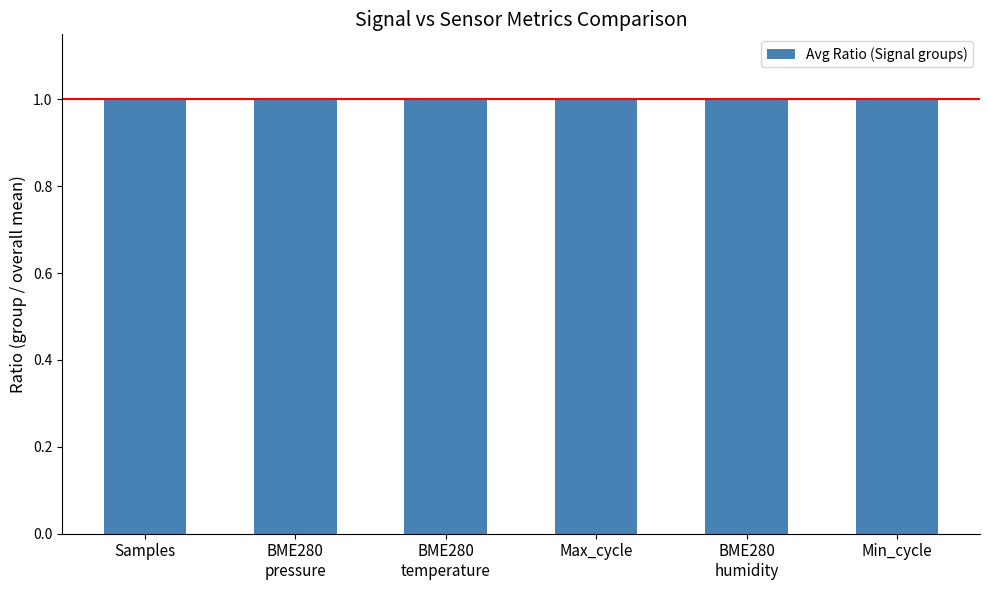

What is the greatest value displayed?

1.0